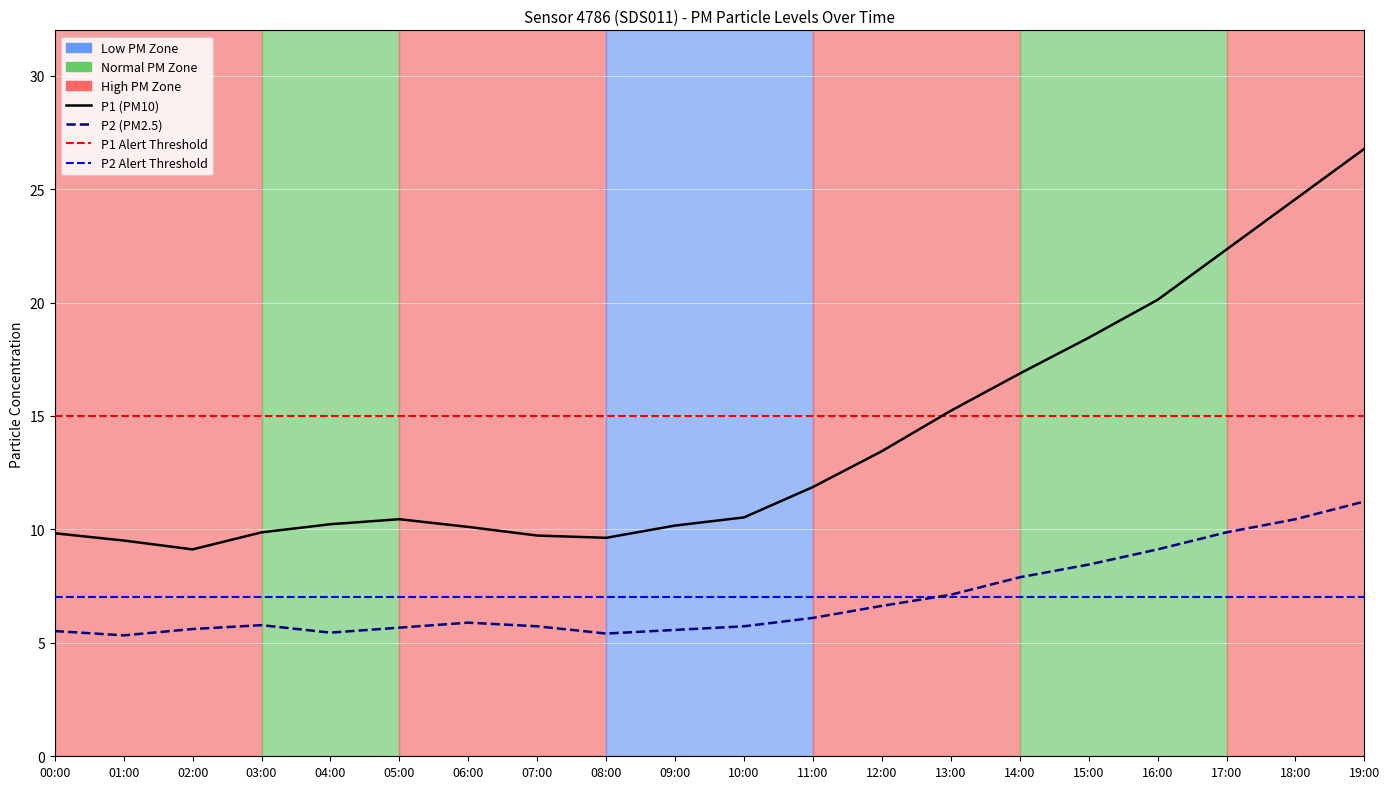

Is the value of P1 at 12:00 greater than the value of P2 at 08:00?

No